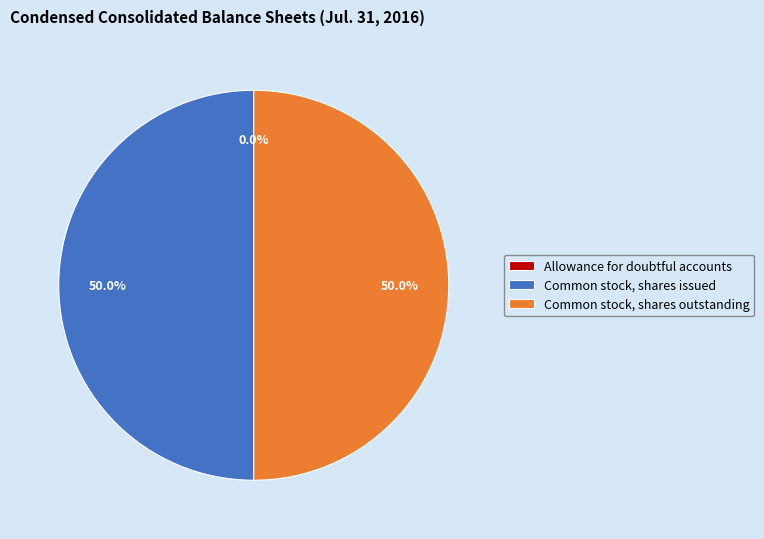

To the nearest percent, what is the difference between the largest and smallest slice percentages?

50%